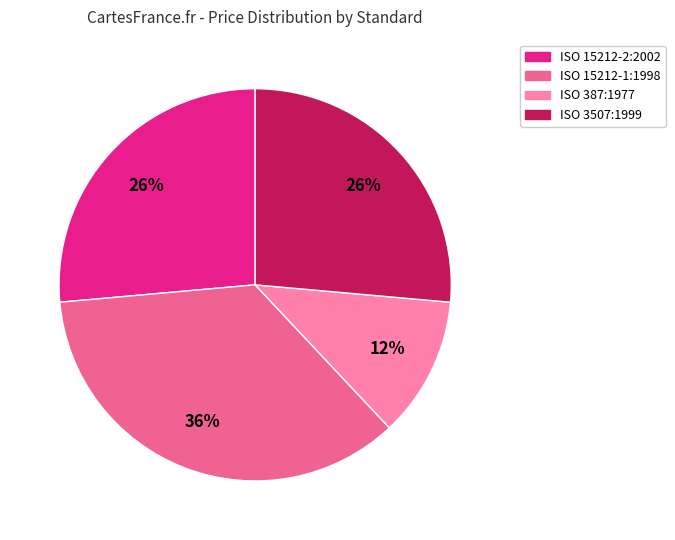

Is there any slice that represents more than half of the pie?

No